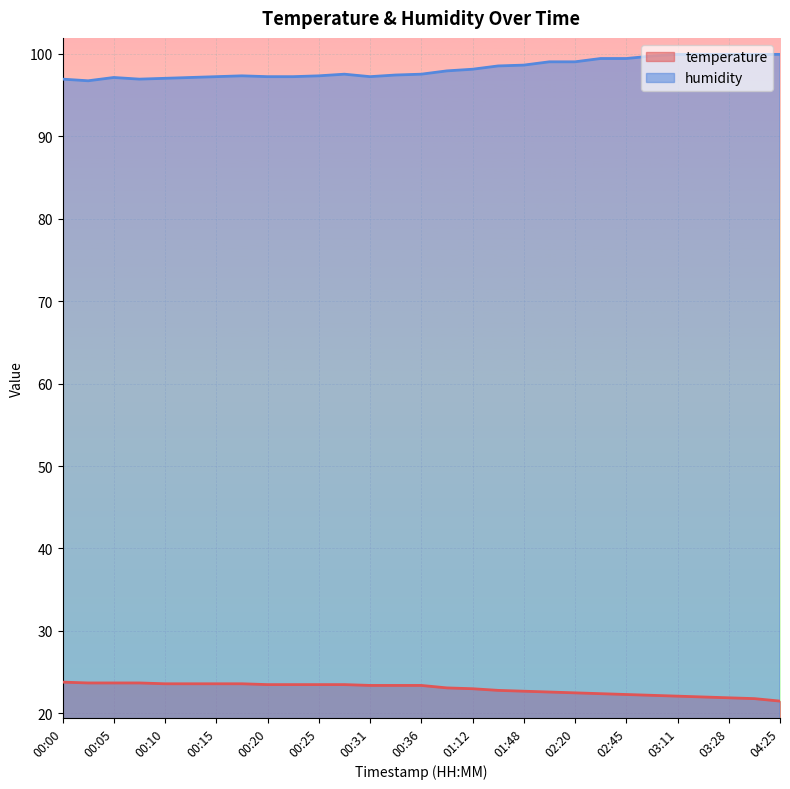

Reading left to right, transcribe all the data shown in this chart.

temperature: 00:00=23.8	00:02=23.7	00:05=23.7	00:07=23.7	00:10=23.6	00:12=23.6	00:15=23.6	00:18=23.6	00:20=23.5	00:23=23.5	00:25=23.5	00:28=23.5	00:31=23.4	00:33=23.4	00:36=23.4	01:00=23.1	01:12=23.0	01:45=22.8	01:48=22.7	02:09=22.6	02:20=22.5	02:29=22.4	02:45=22.3	03:00=22.2	03:11=22.1	03:19=22.0	03:28=21.9	03:42=21.8	04:25=21.5
humidity: 00:00=96.9	00:02=96.7	00:05=97.1	00:07=96.9	00:10=97.0	00:12=97.1	00:15=97.2	00:18=97.3	00:20=97.2	00:23=97.2	00:25=97.3	00:28=97.5	00:31=97.2	00:33=97.4	00:36=97.5	01:00=97.9	01:12=98.1	01:45=98.5	01:48=98.6	02:09=99.0	02:20=99.0	02:29=99.4	02:45=99.4	03:00=99.7	03:11=99.9	03:19=99.9	03:28=99.9	03:42=99.9	04:25=99.9